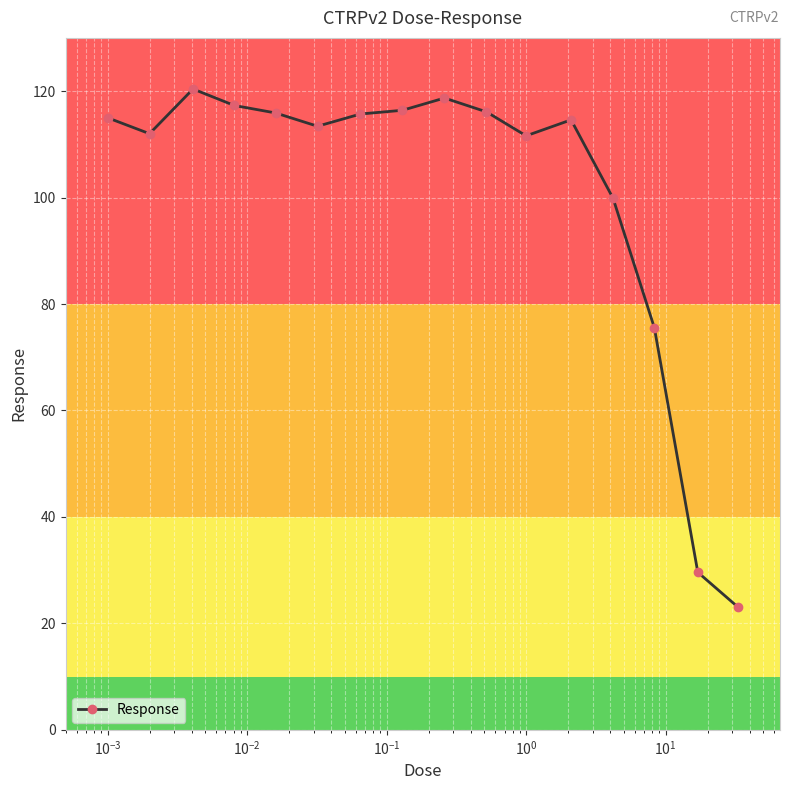

What is the difference between the second highest and second lowest values?

89.1